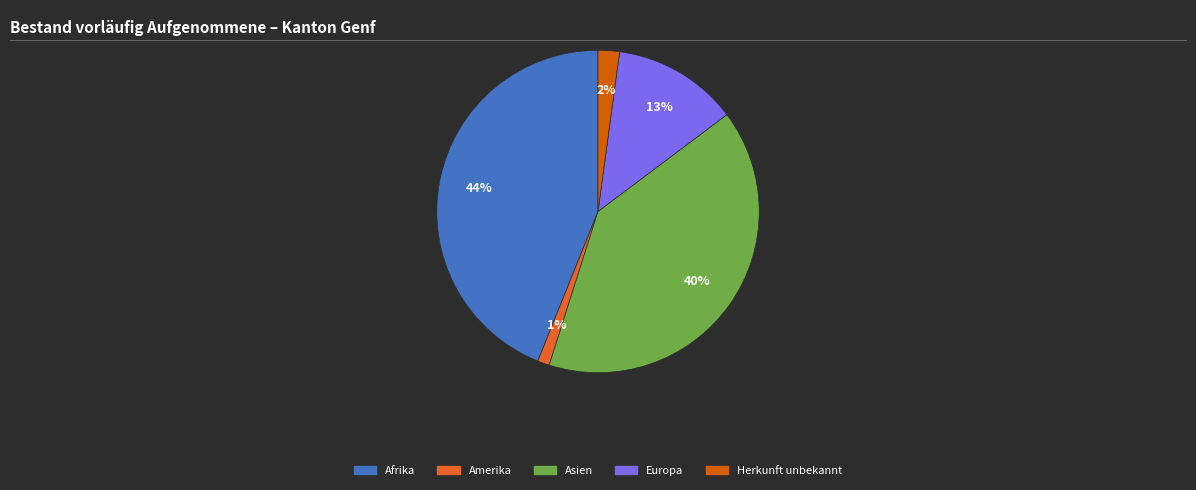

Is the sum of Asien and Europa greater than half?

Yes